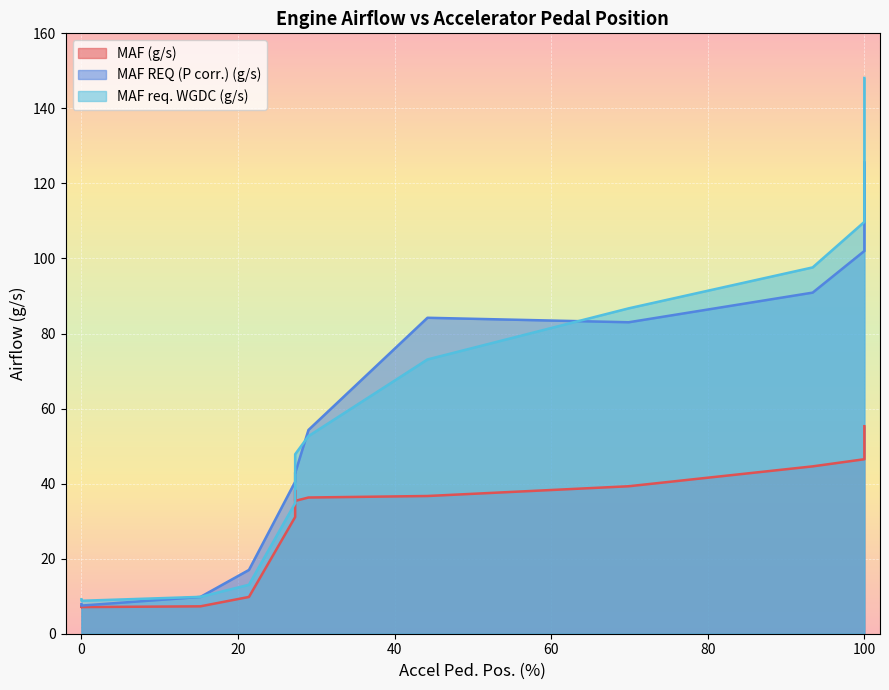

Which series has the largest total across all categories?

MAF req. WGDC (g/s)